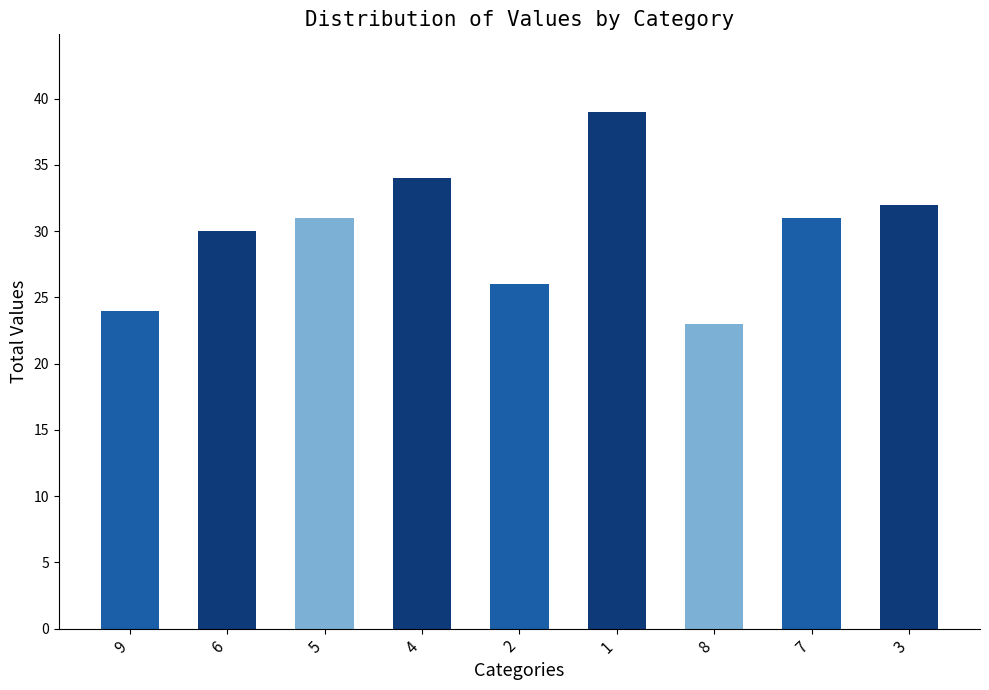

Are the bars grouped side by side (vs. stacked)?

No